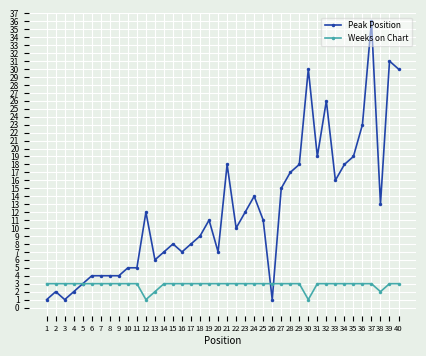

Which series changed the most between 1 and 28?

Peak Position